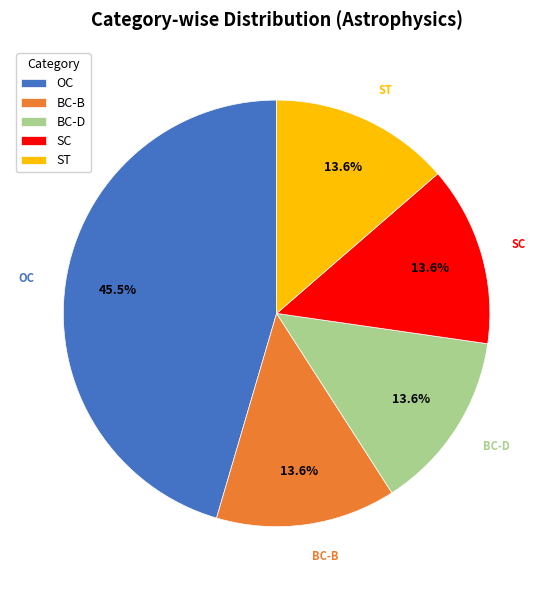

Approximately how many times larger is the value at BC-D compared to ST?

1.0